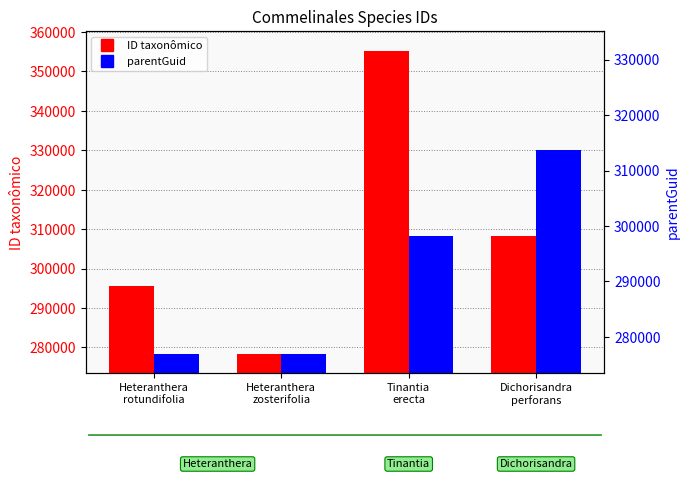

Which label corresponds to the smallest value in the chart?

Heteranthera
rotundifolia